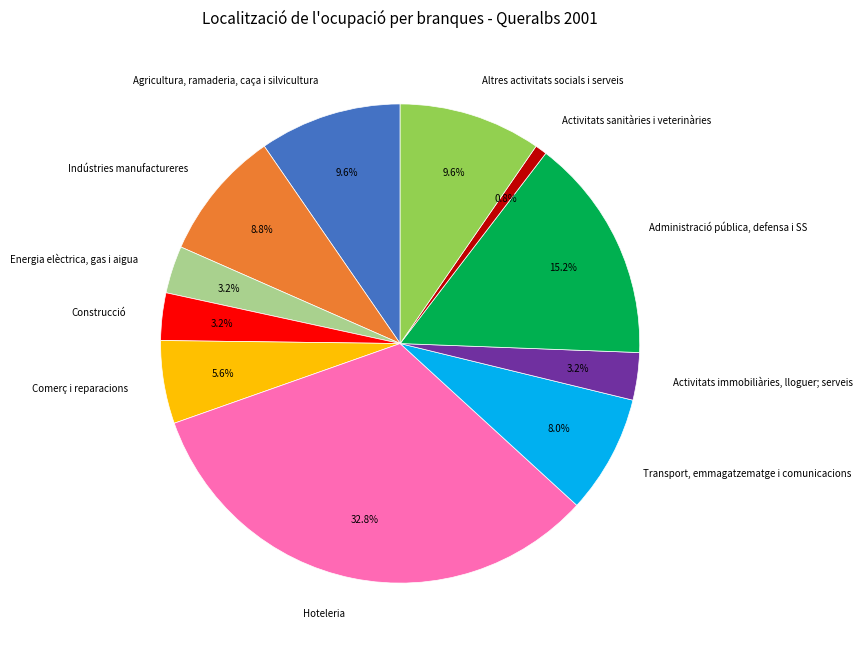

What is the largest slice in the pie chart?

Hoteleria